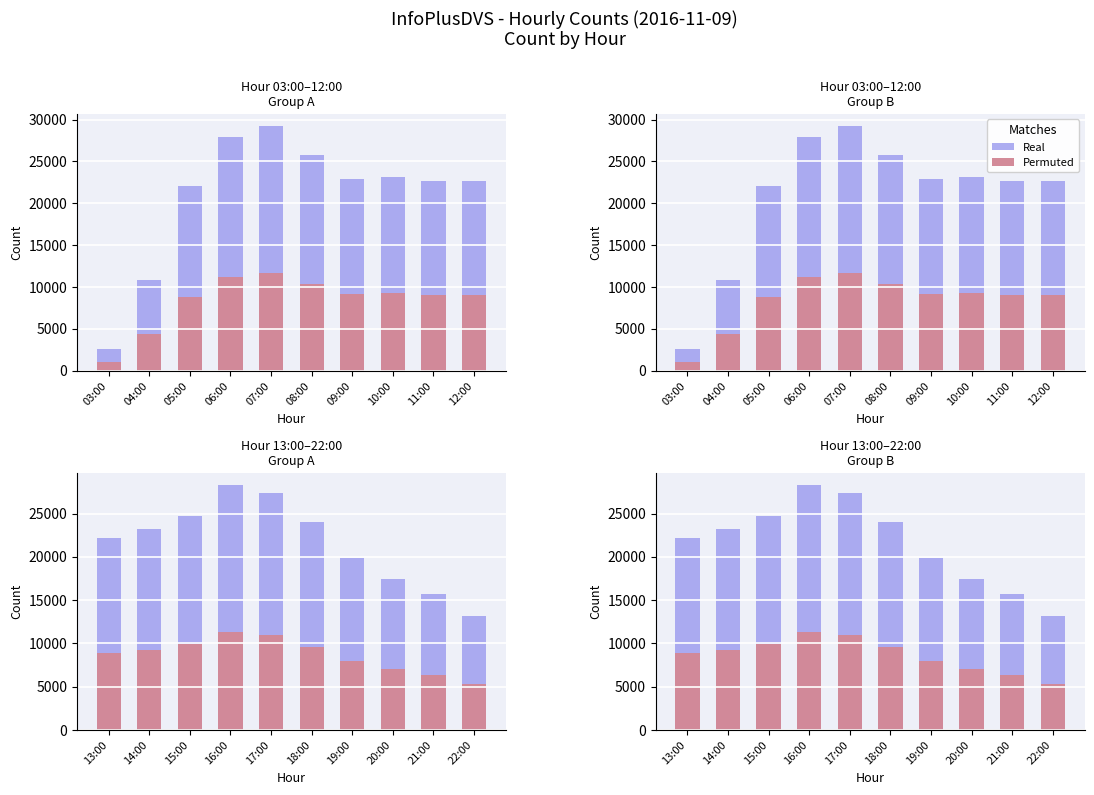

At 14:00, list the series in order from largest to smallest.

Real, Permuted